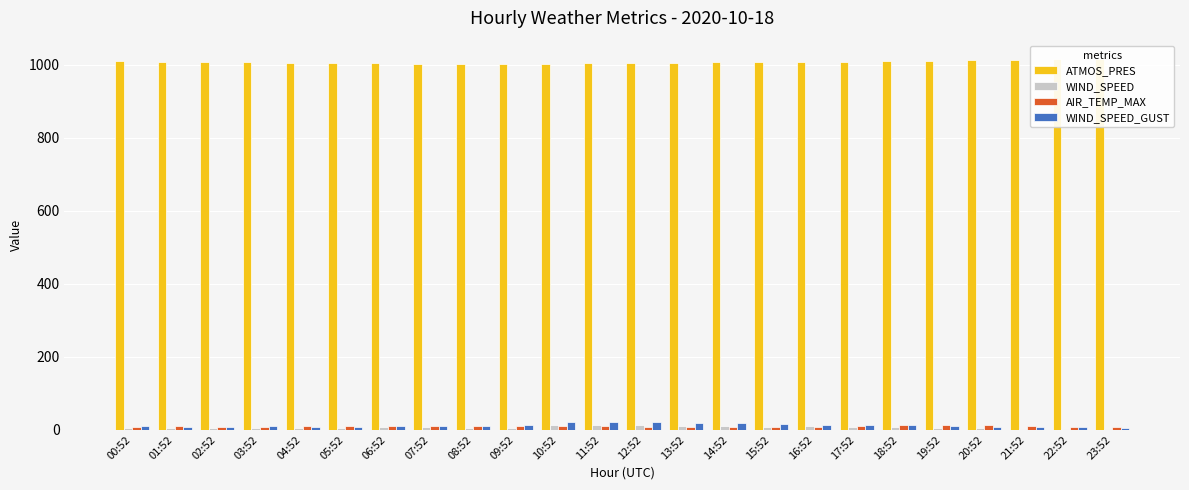

What is the difference between the ATMOS_PRES values at 04:52 and 14:52?

0.6